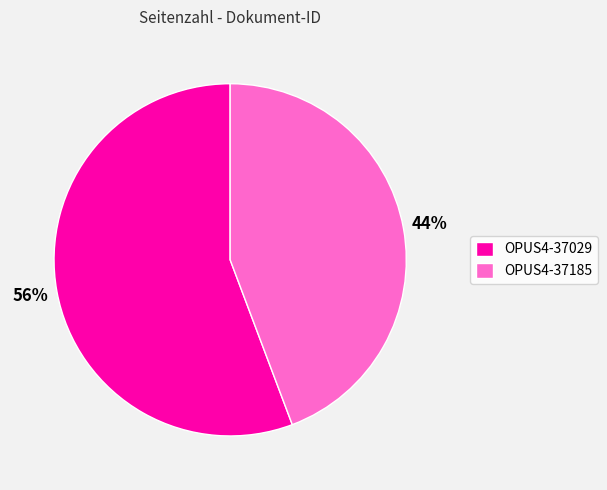

Rank the categories by value from lowest to highest.

OPUS4-37185, OPUS4-37029